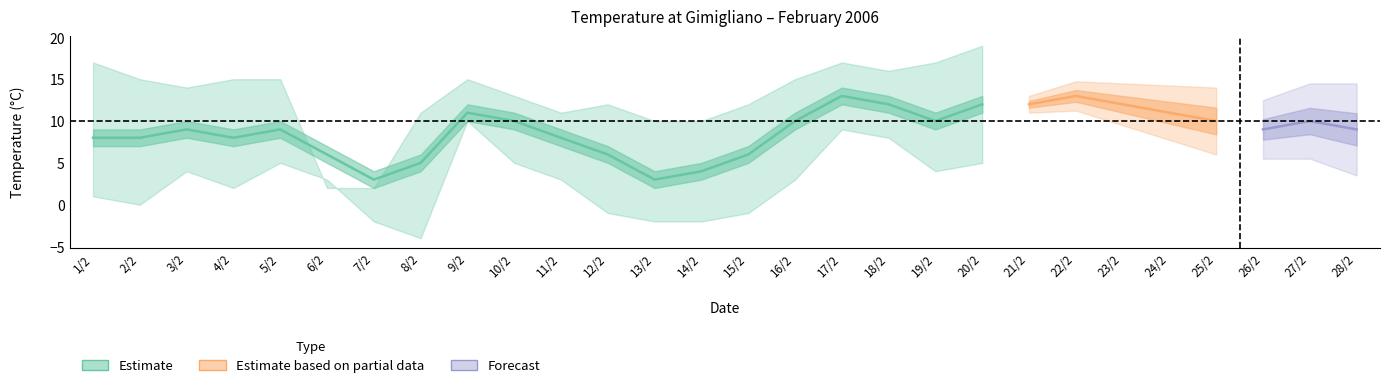

How many lines are shown in the chart?

3